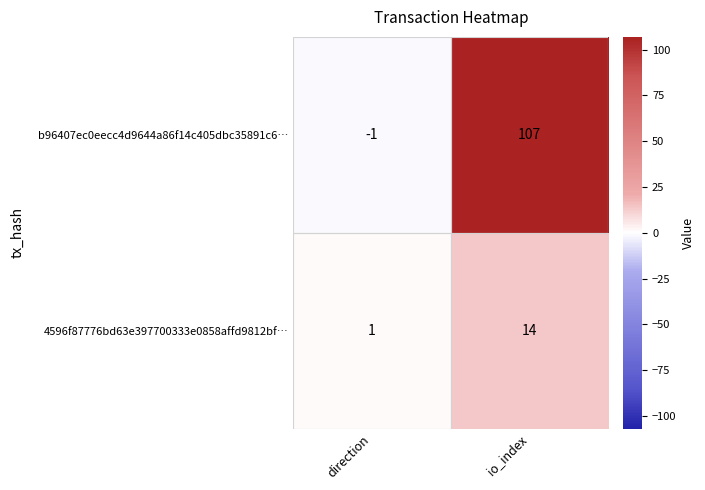

Which series has the largest range (max minus min)?

b96407ec0eecc4d9644a86f14c405dbc35891c6…